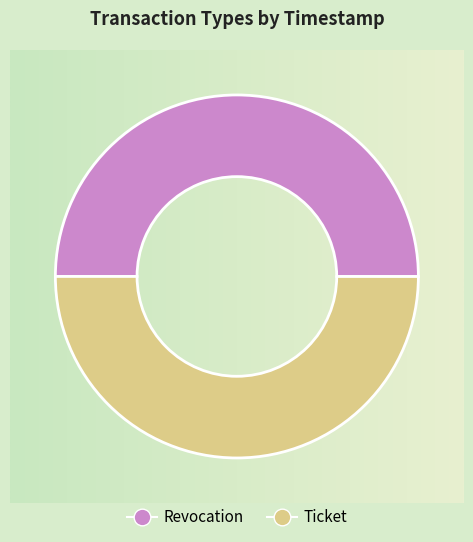

To the nearest percent, what is the average slice percentage?

50%